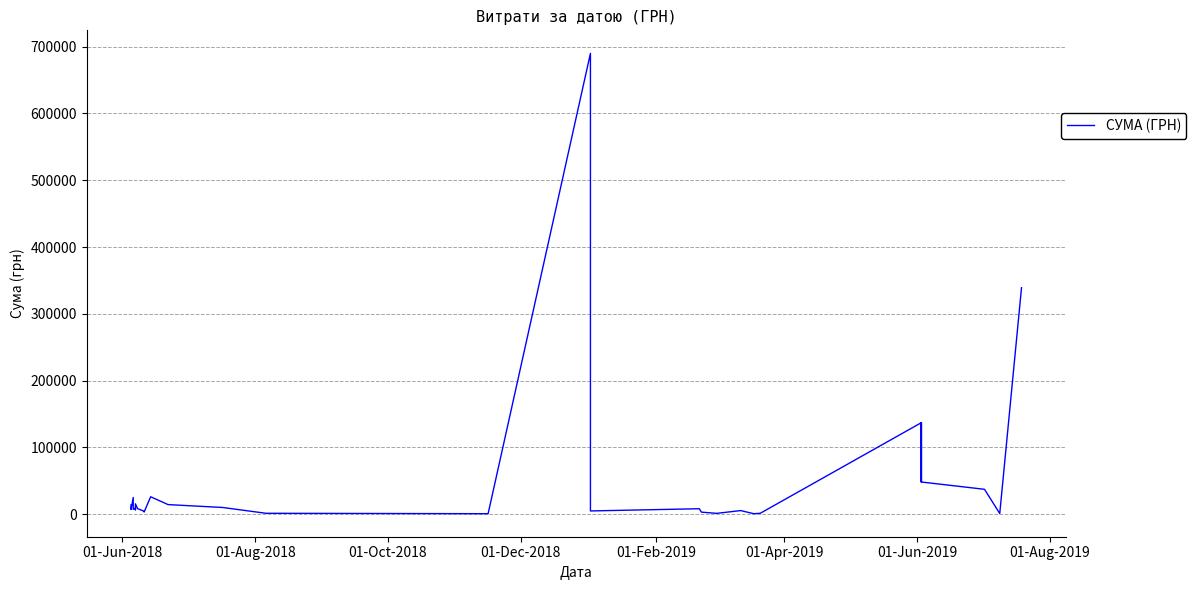

How many lines are shown in the chart?

1